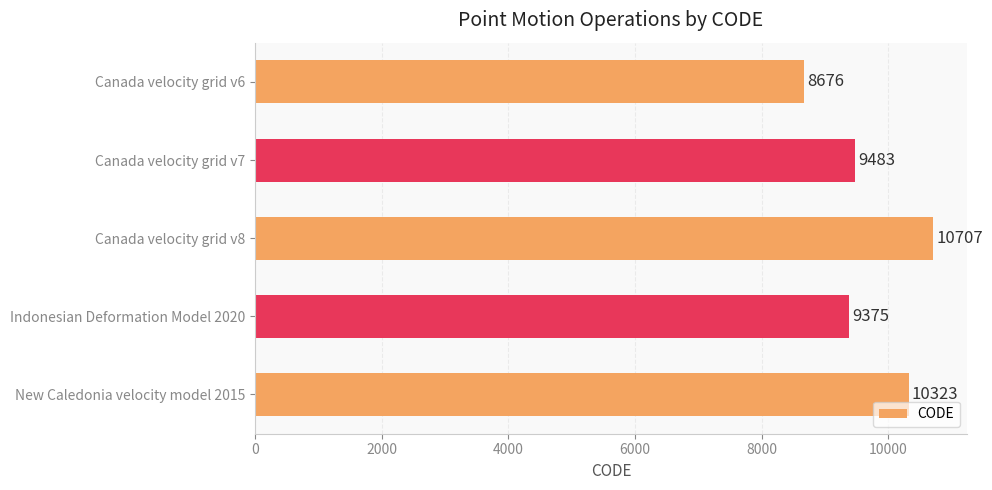

What is the label of the 4th bar from the bottom?

Canada velocity grid v7